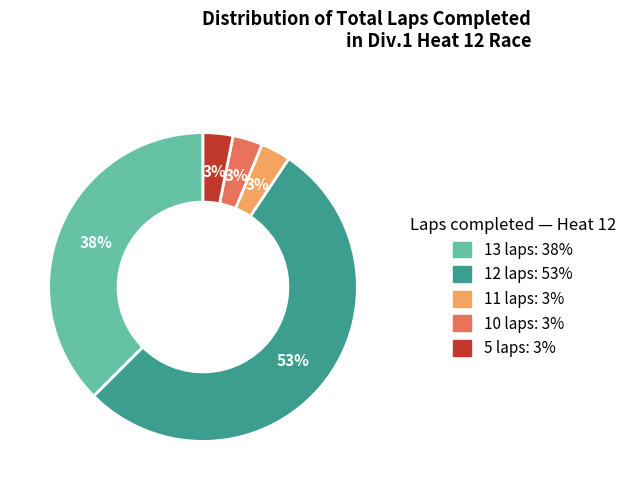

To the nearest percent, what is the average slice percentage?

20%